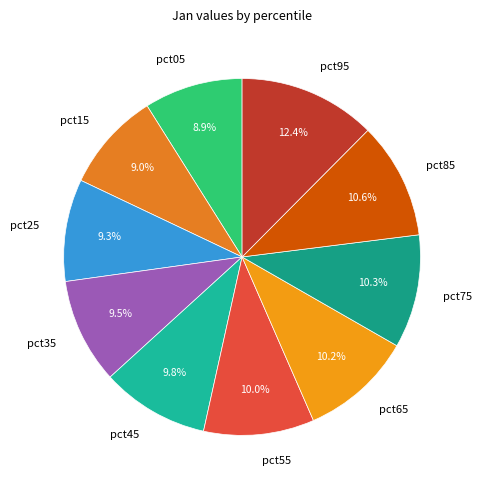

Which has a higher value, pct65 or pct15?

pct65